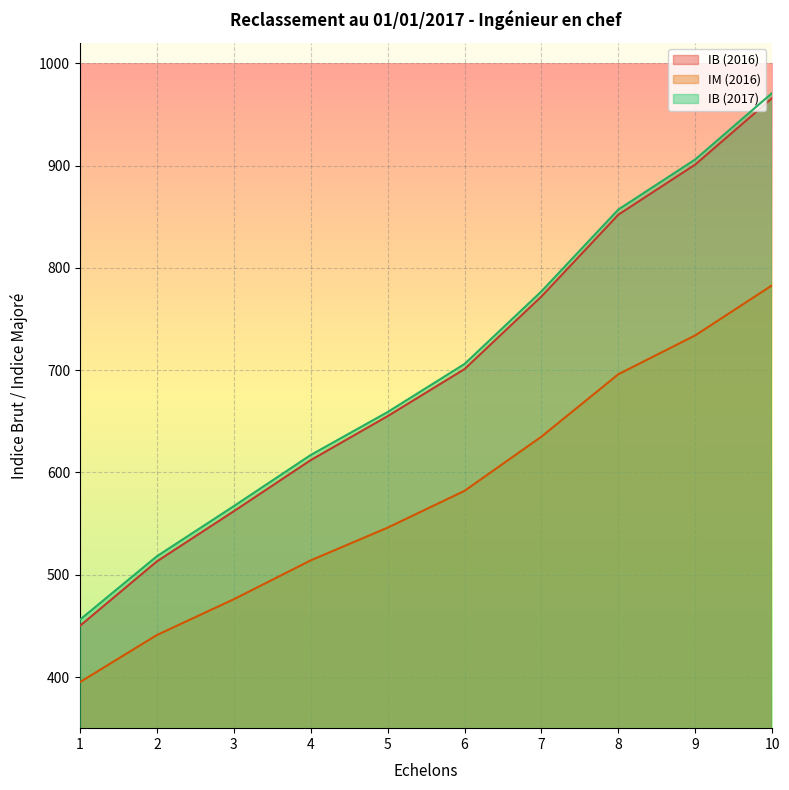

True or false: IM (2016) and IB (2016) cross at least once.

False